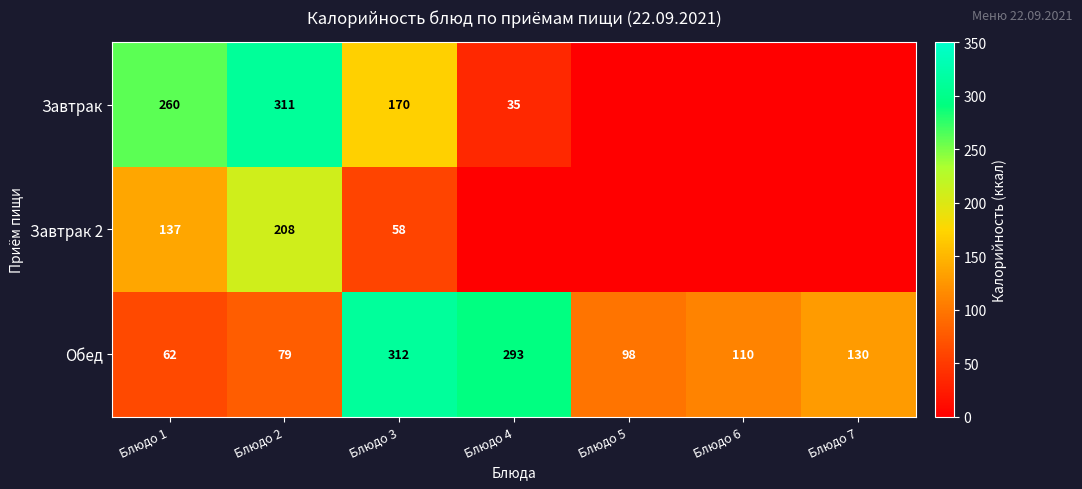

What is the difference between the maximum and minimum values in the Обед series?

250